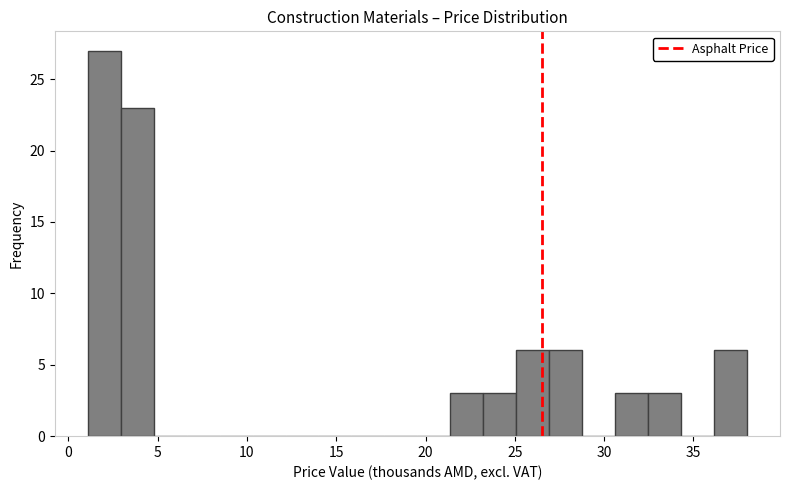

Around what value on the x-axis is the tallest bar? Give the approximate position of its centre, as read against the axis.

2.0